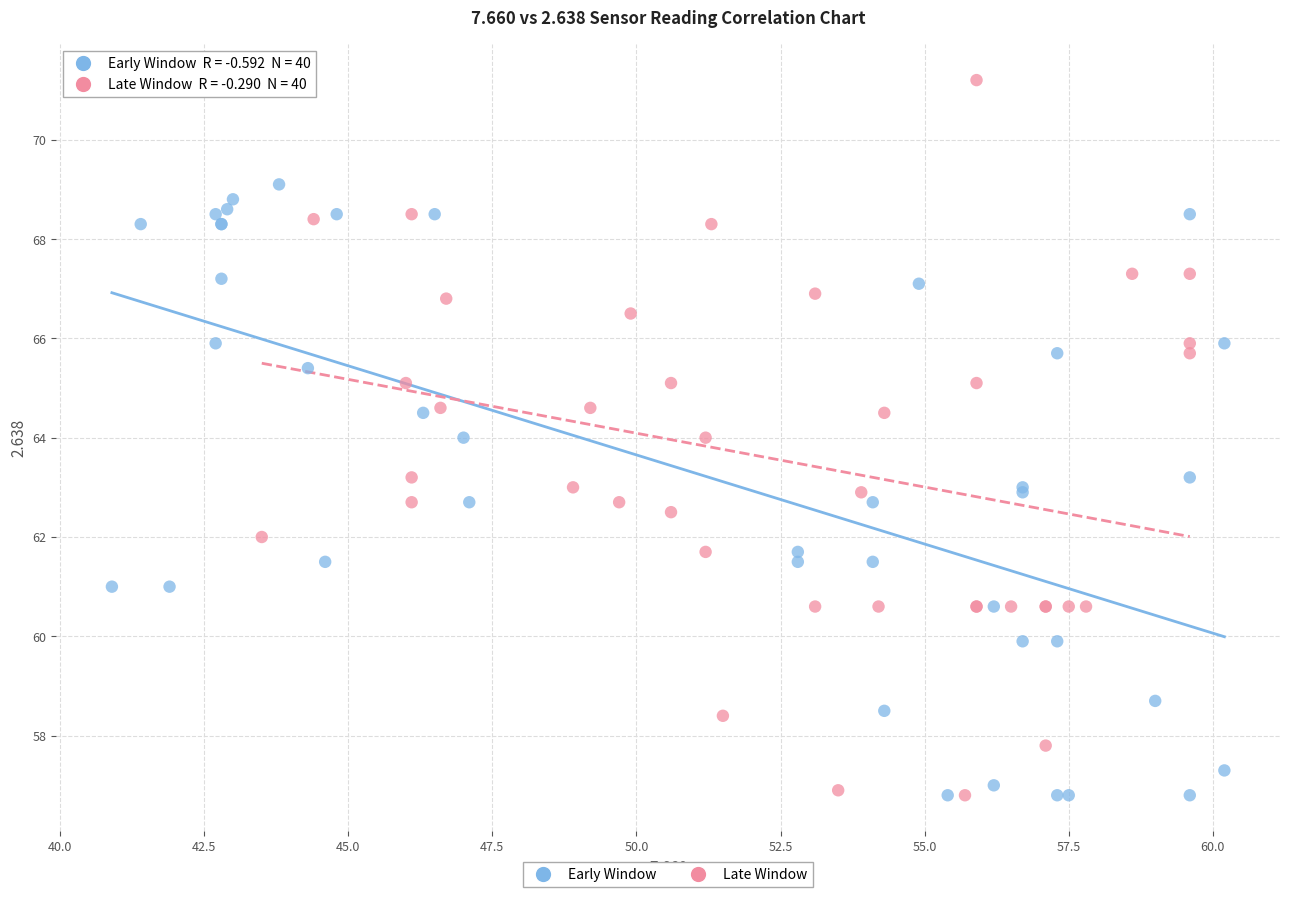

Which series has the widest spread of Y values?

Late Window